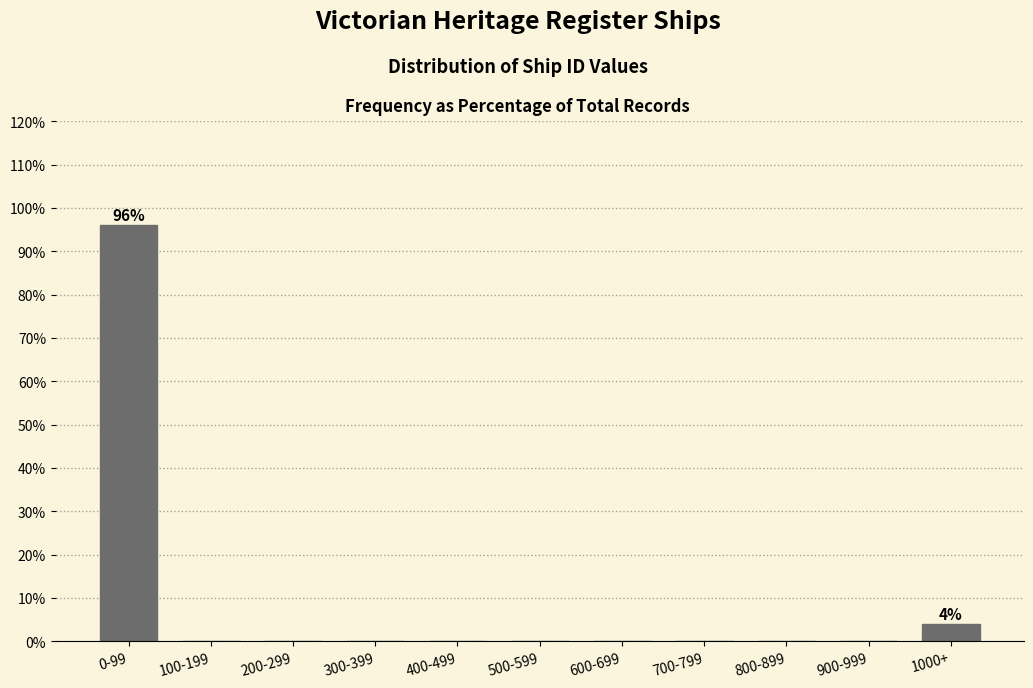

Reading left to right, transcribe all the data shown in this chart.

0-99=96	100-199=0	200-299=0	300-399=0	400-499=0	500-599=0	600-699=0	700-799=0	800-899=0	900-999=0	1000+=4